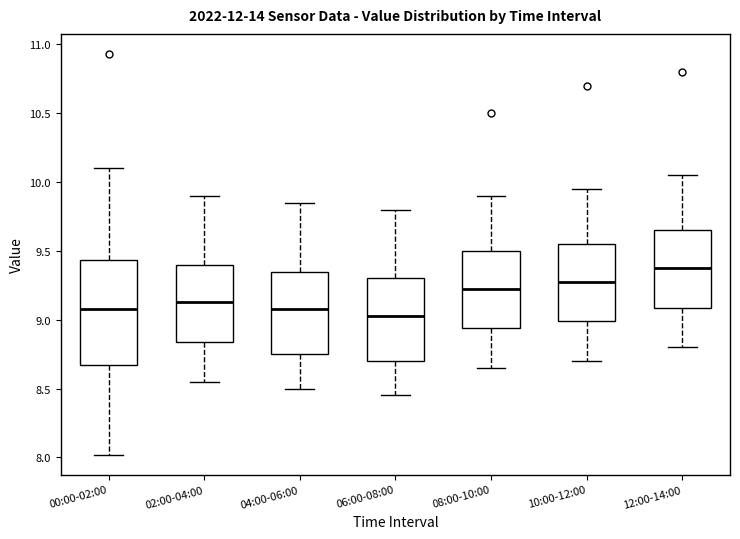

Reading left to right, read every box against the y-axis: the position of its median line, the range the box covers, and the ends of its whiskers. The values are not printed on the chart, so give them approximately, as read against the axis.

00:00-02:00: median 9.10, box 8.65 to 9.45, whiskers 8.00 to 10.10
02:00-04:00: median 9.15, box 8.85 to 9.40, whiskers 8.55 to 9.90
04:00-06:00: median 9.10, box 8.75 to 9.35, whiskers 8.50 to 9.85
06:00-08:00: median 9.05, box 8.70 to 9.30, whiskers 8.45 to 9.80
08:00-10:00: median 9.25, box 8.95 to 9.50, whiskers 8.65 to 9.90
10:00-12:00: median 9.30, box 9.00 to 9.55, whiskers 8.70 to 9.95
12:00-14:00: median 9.40, box 9.10 to 9.65, whiskers 8.80 to 10.05